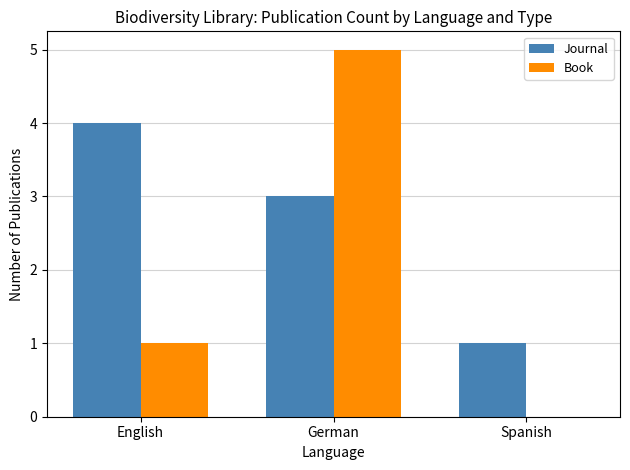

What is the sum of all Journal values?

8